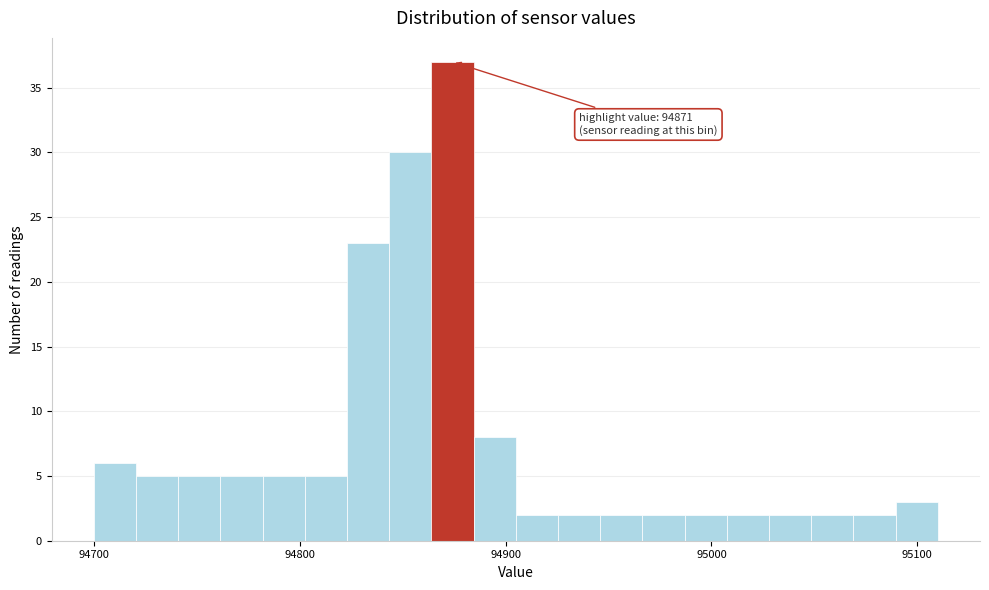

Read against the x-axis, roughly where is the centre of the tallest bar?

94870